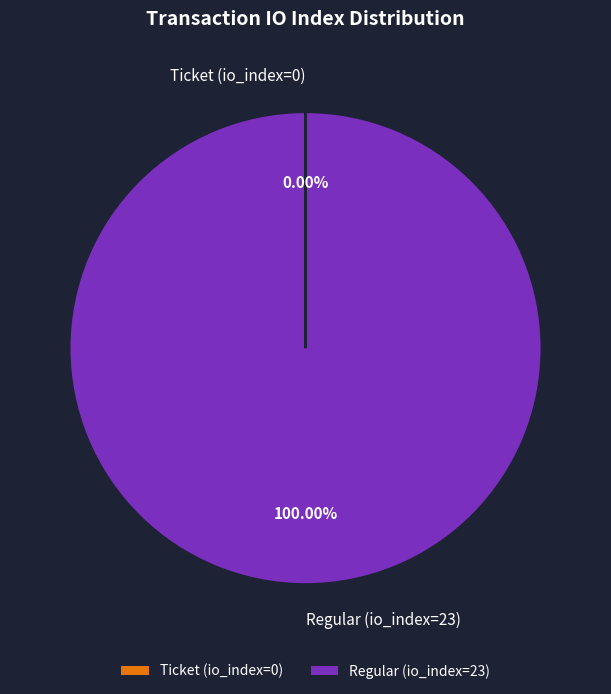

Which category accounts for the majority?

Regular (io_index=23)